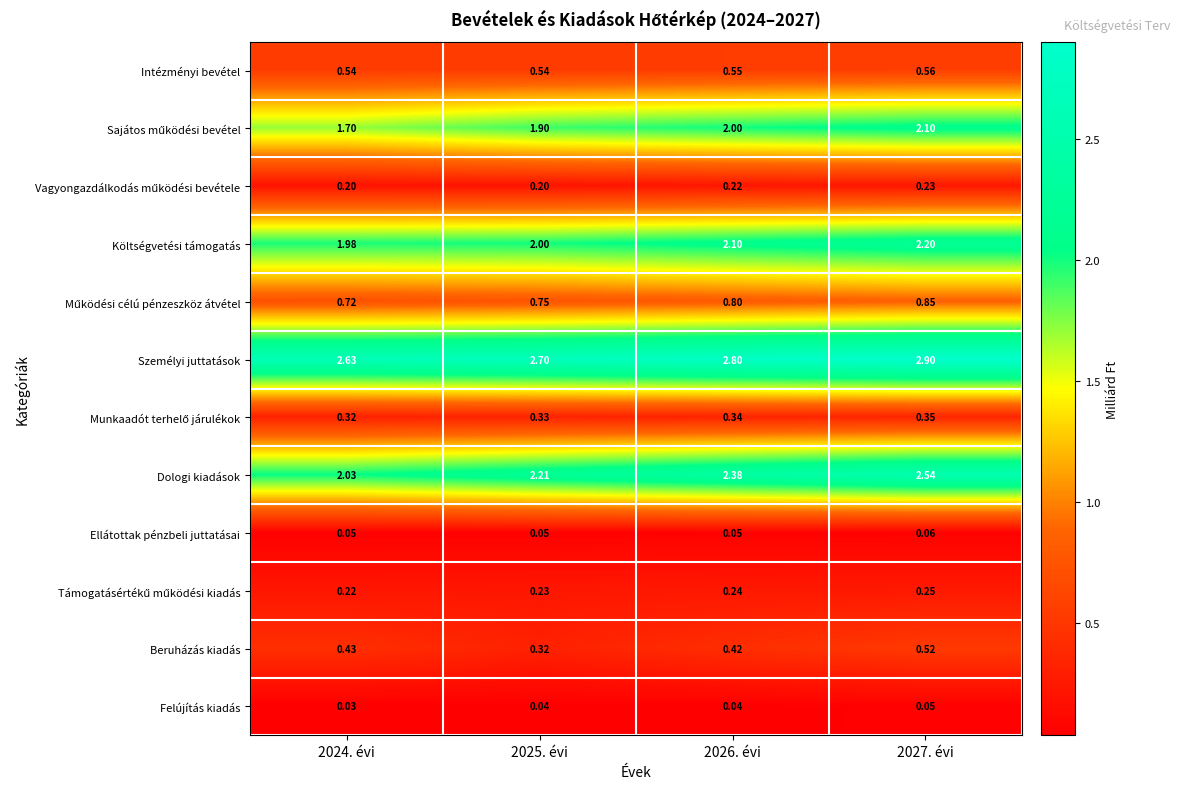

Which series has the widest spread of values?

Dologi kiadások